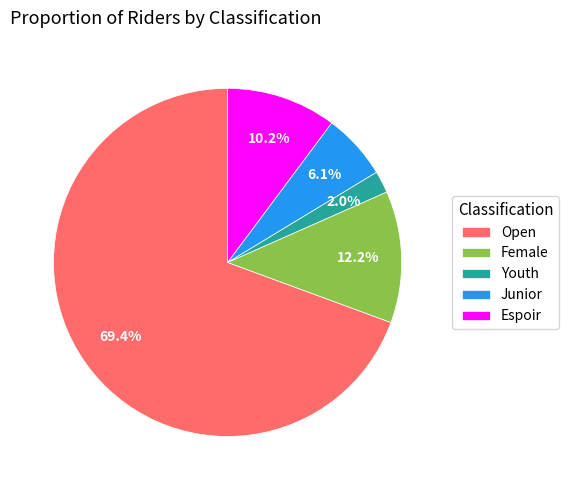

Between Open and Youth, which is larger?

Open